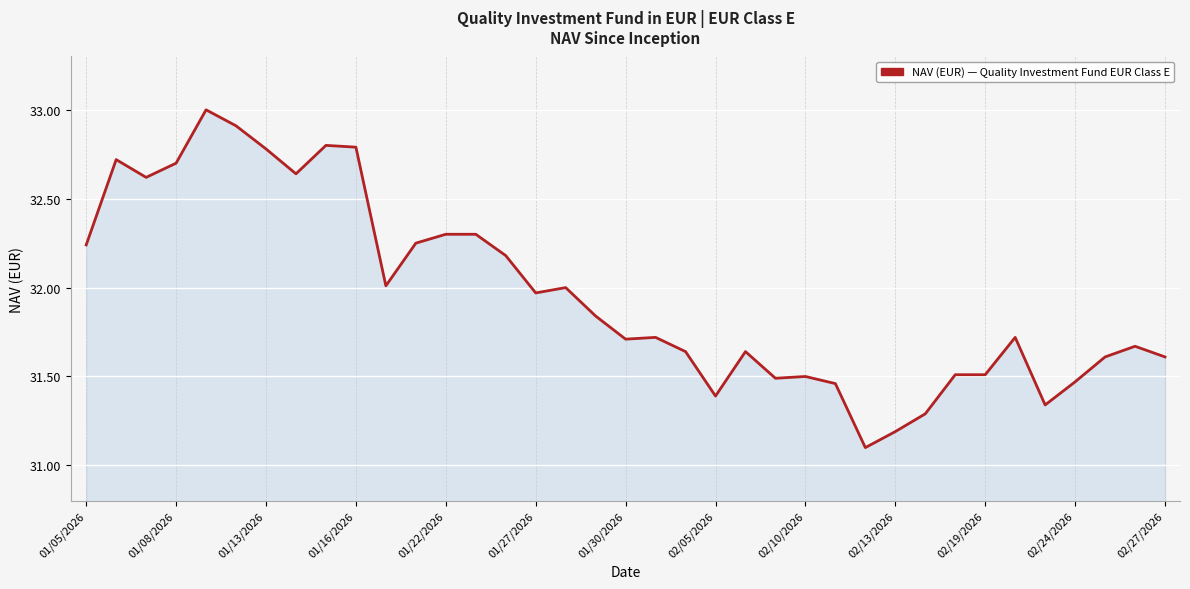

What is the maximum value shown in the chart?

33.0